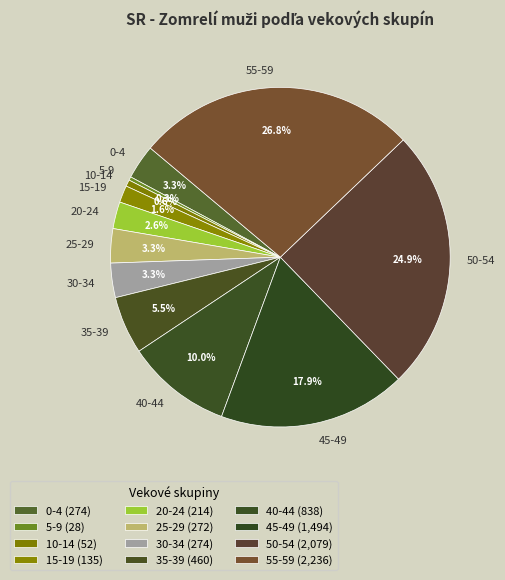

Combined, do 30-34 and 50-54 account for over 50%?

No